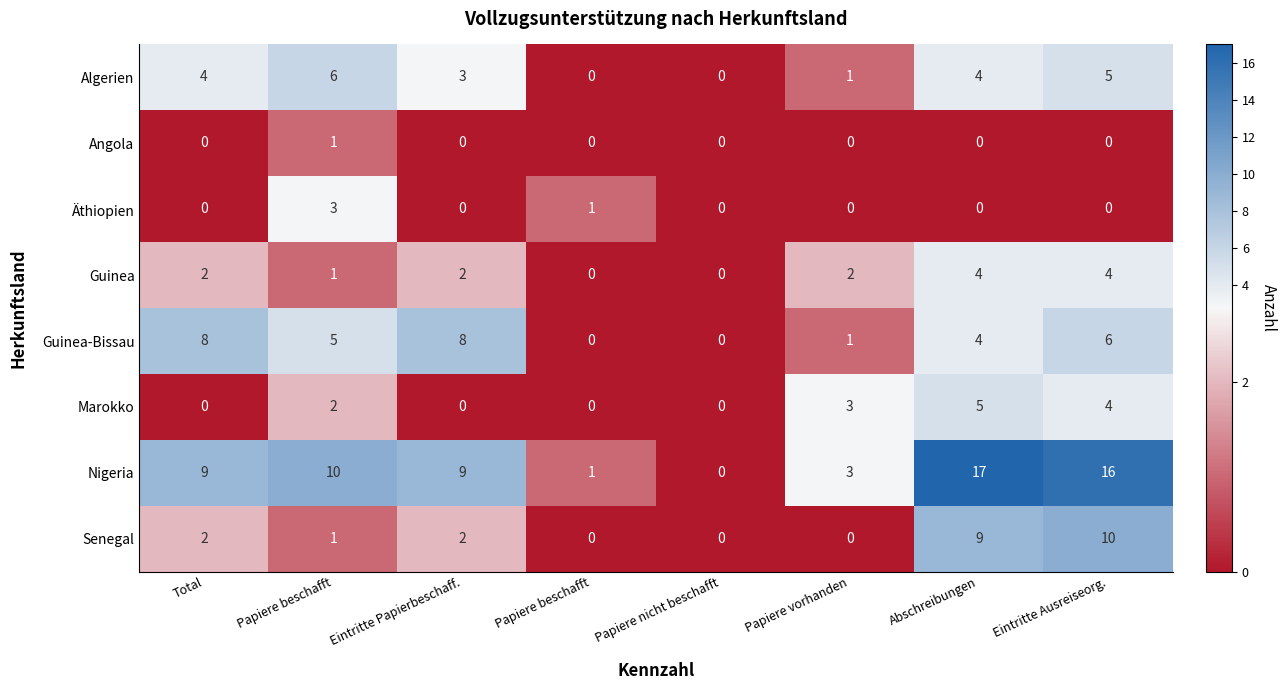

Between Papiere nicht beschafft and Papiere vorhanden, which series saw the biggest shift?

Marokko